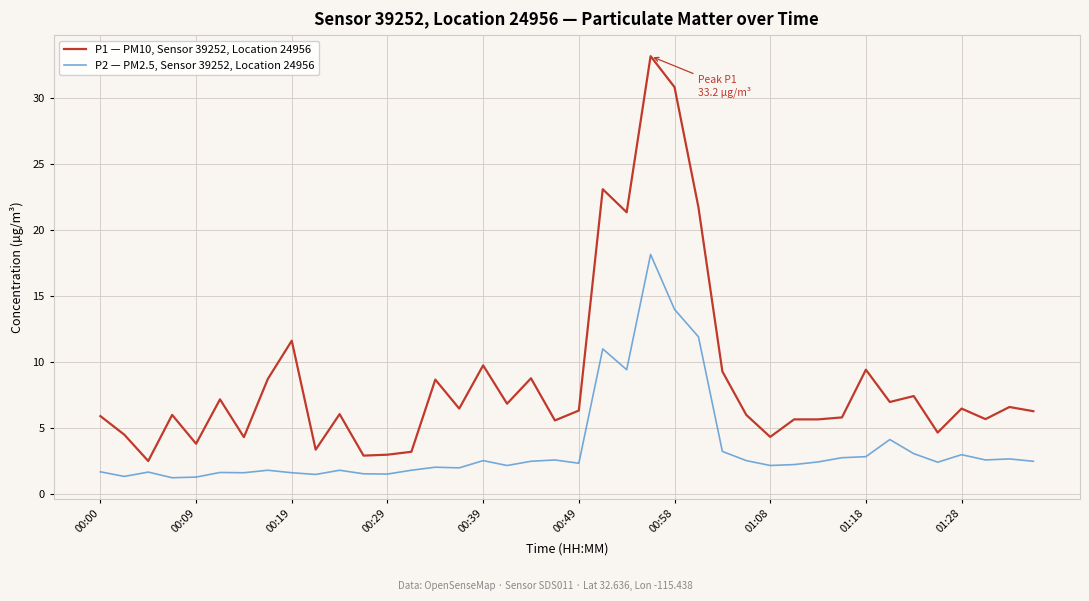

In P2 — PM2.5, Sensor 39252, Location 24956, how many points are lower than both neighbors (excluding endpoints)?

12